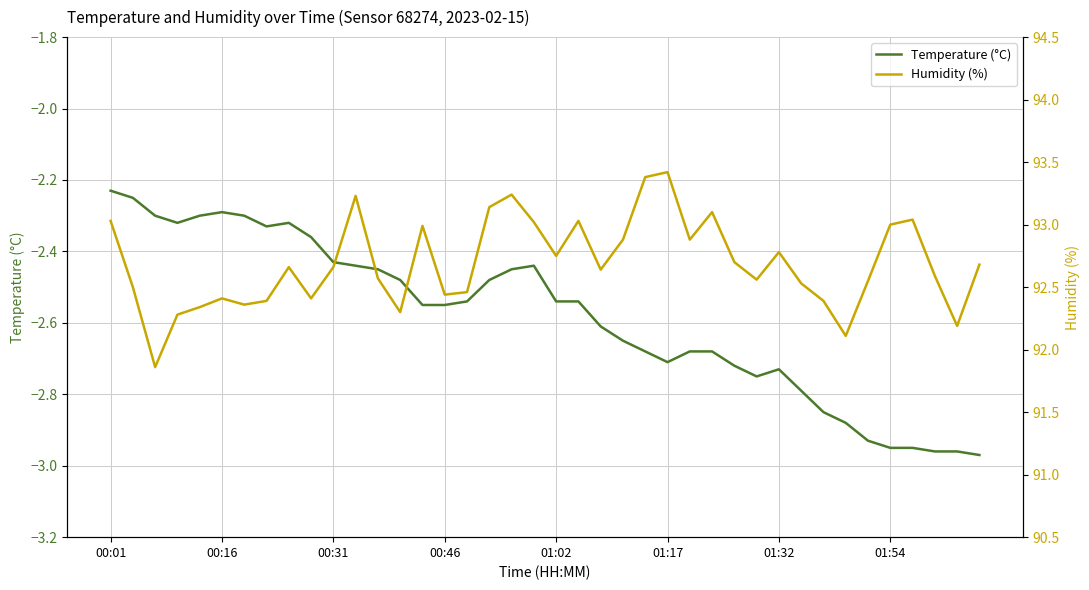

Which series has the largest range (max minus min)?

Humidity (%)